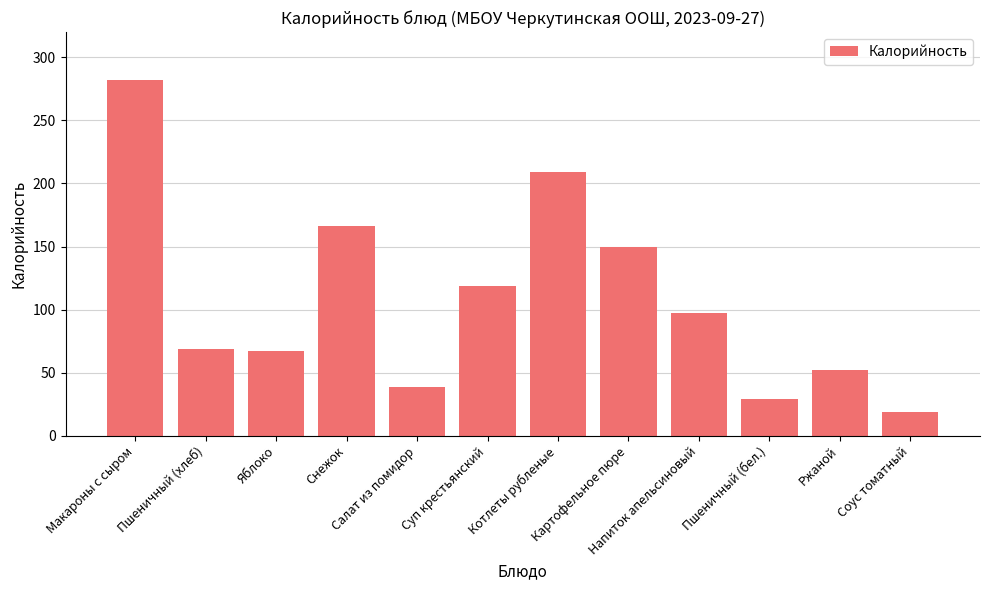

What is the change in value from Макароны с сыром to Снежок?

-116